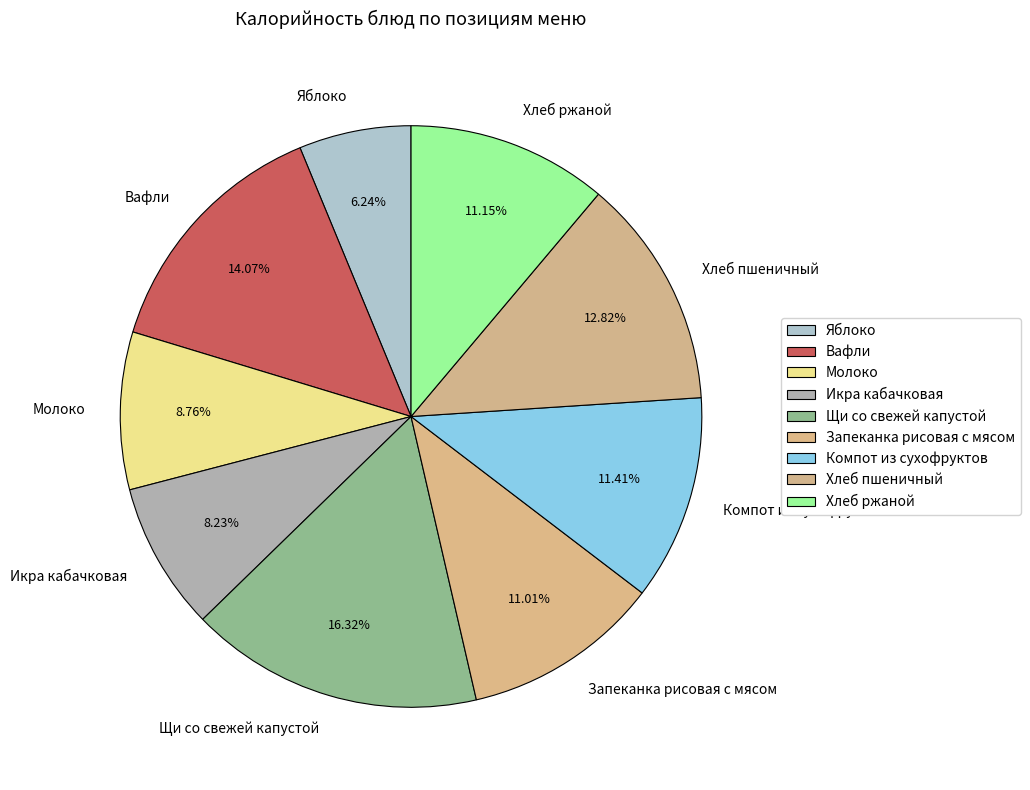

How many slices are in this pie chart?

9